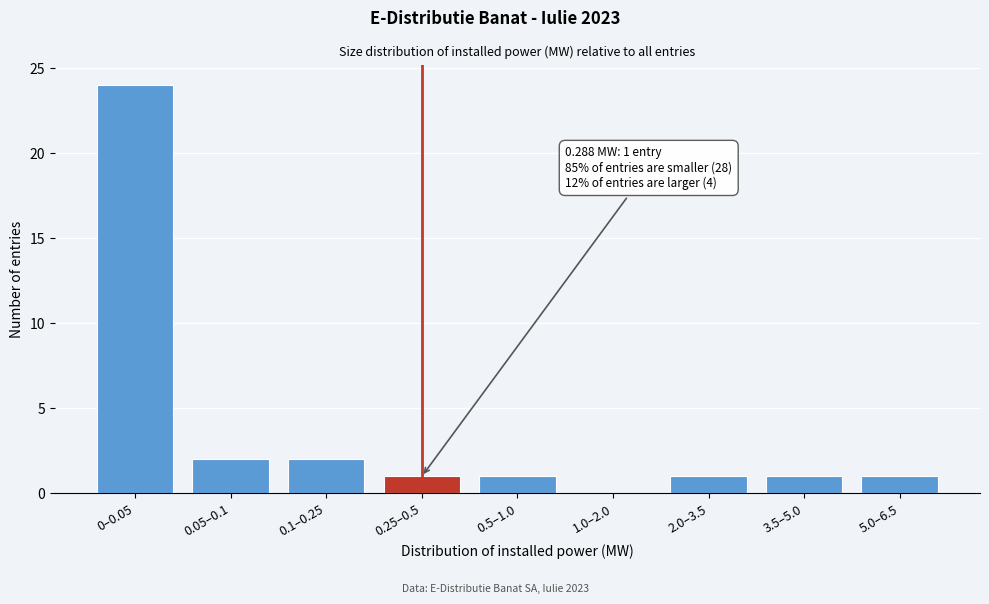

Reading left to right, what are all the values shown in this chart?

0–0.05=24	0.05–0.1=2	0.1–0.25=2	0.25–0.5=1	0.5–1.0=1	1.0–2.0=0	2.0–3.5=1	3.5–5.0=1	5.0–6.5=1